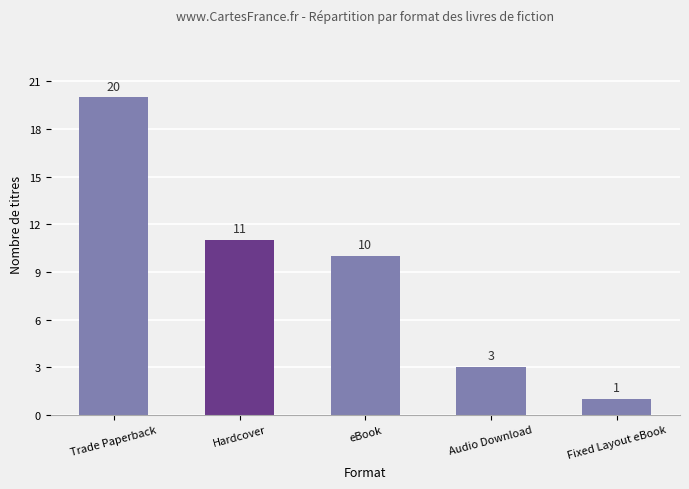

What is the difference between the second highest and minimum values?

10